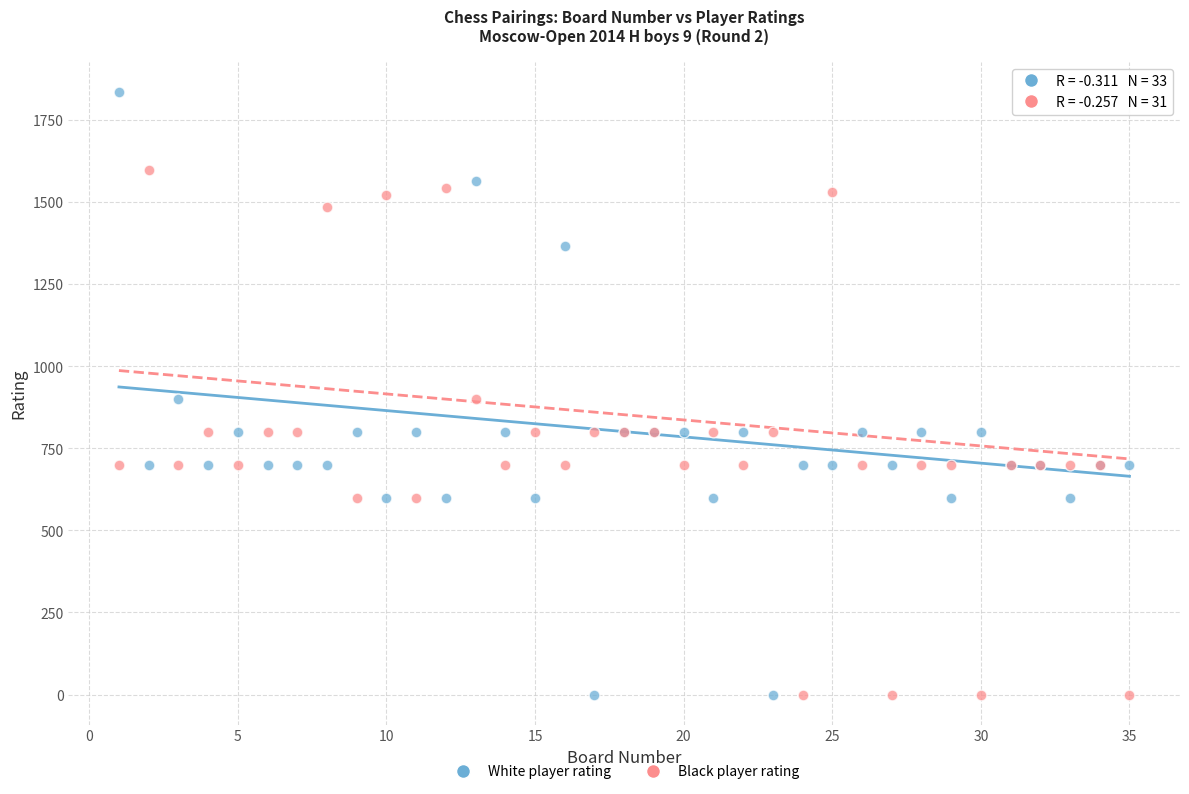

Which series has the largest Y range (max minus min)?

White player rating